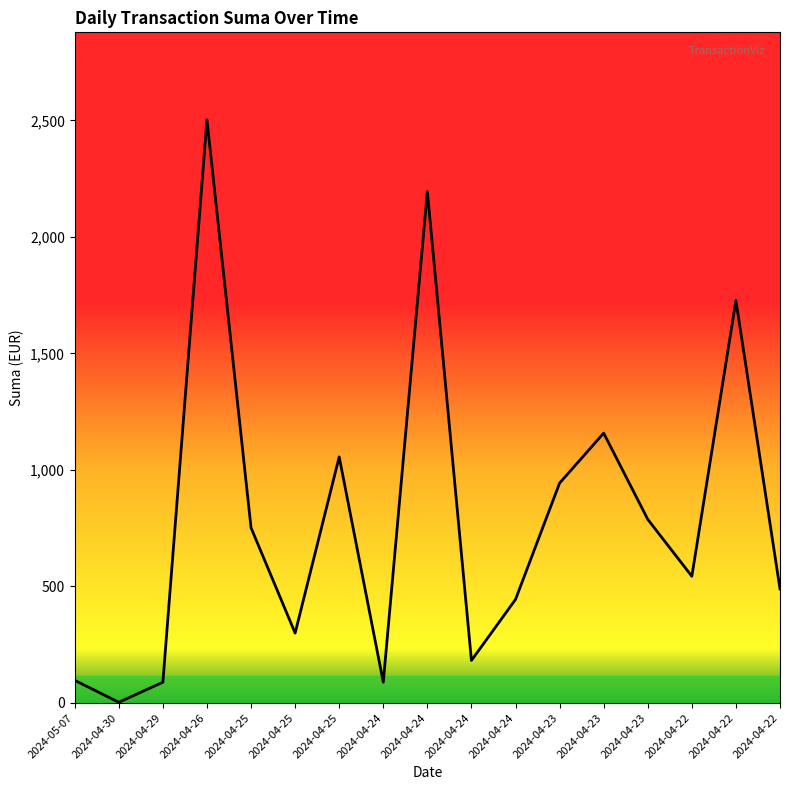

True or false: the data shows 126.5 at 2024-04-22.

False